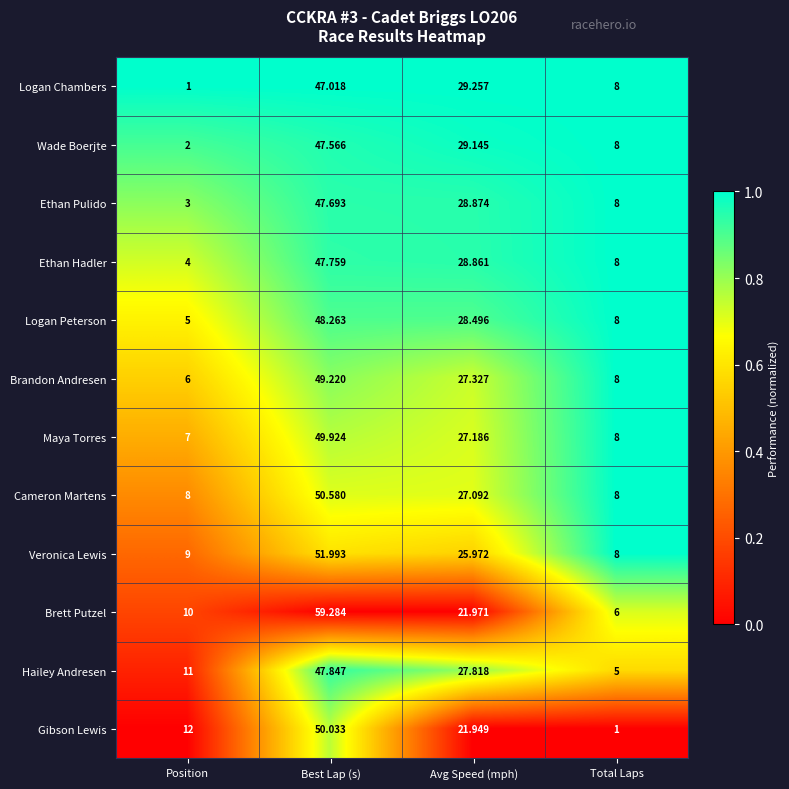

Which series changed the most between Position and Best Lap (s)?

Brett Putzel